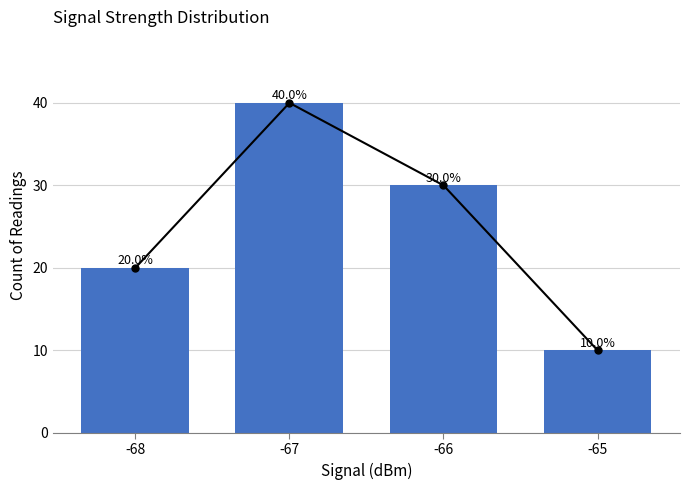

What is the difference between the second highest and minimum values?

20